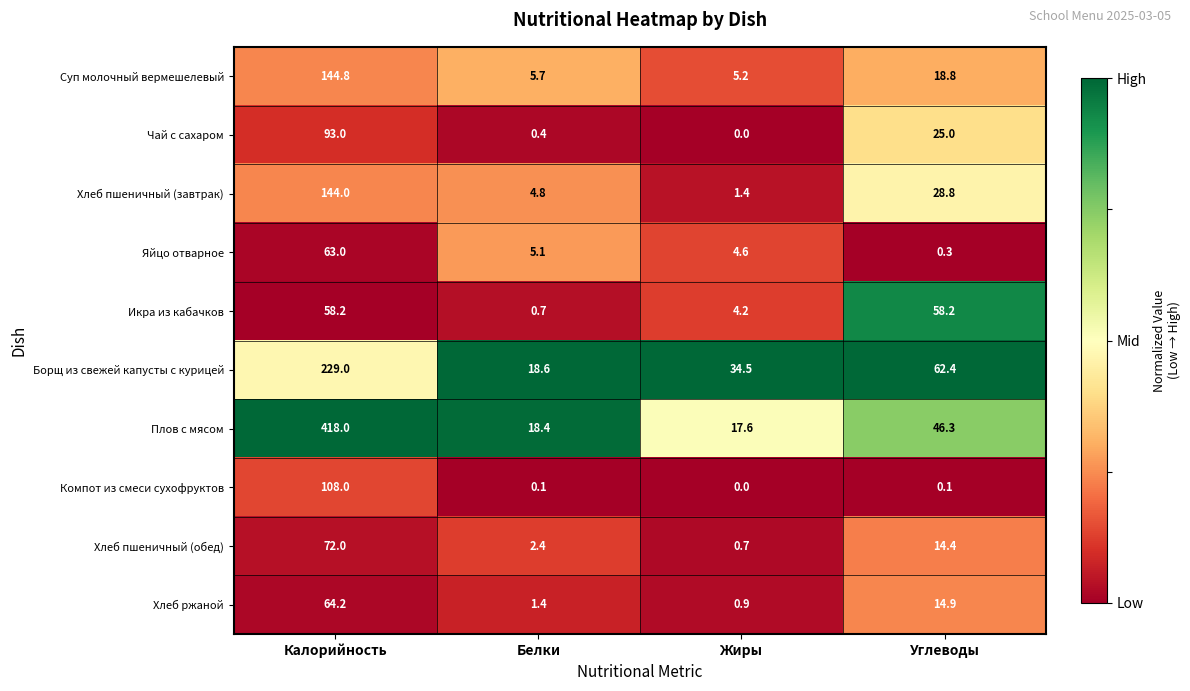

What is the average value of the Компот из смеси сухофруктов series?

27.1